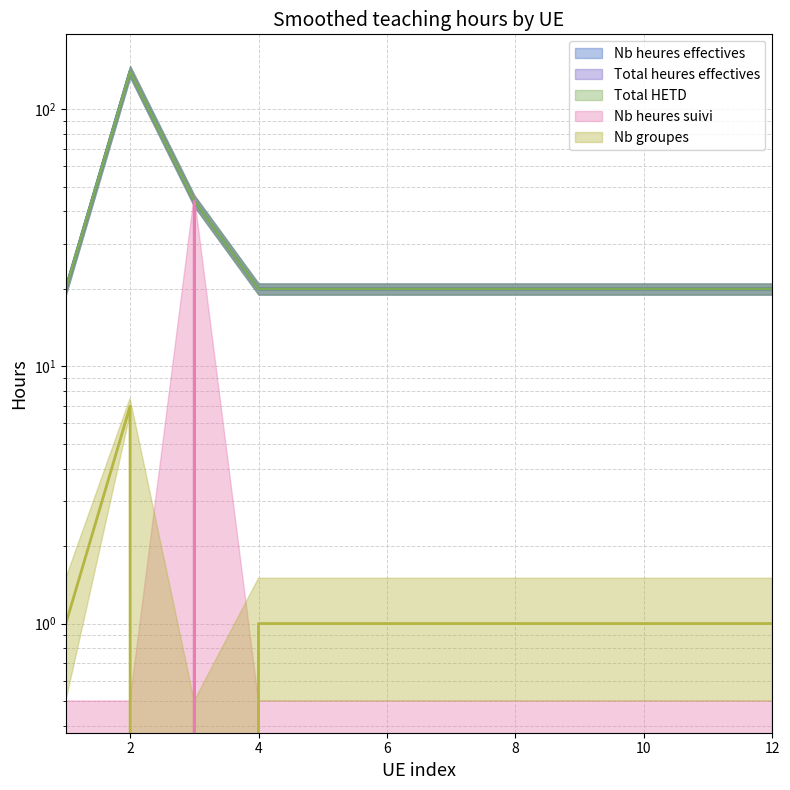

True or false: Nb heures effectives and Nb heures suivi intersect in this chart.

False